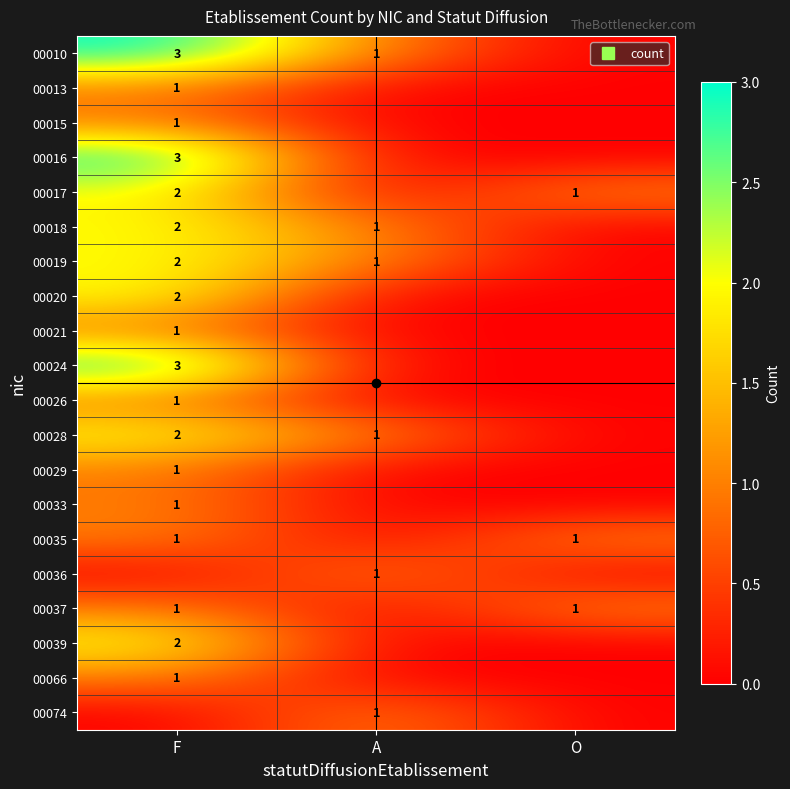

How many values in the 00010 series exceed 1?

1